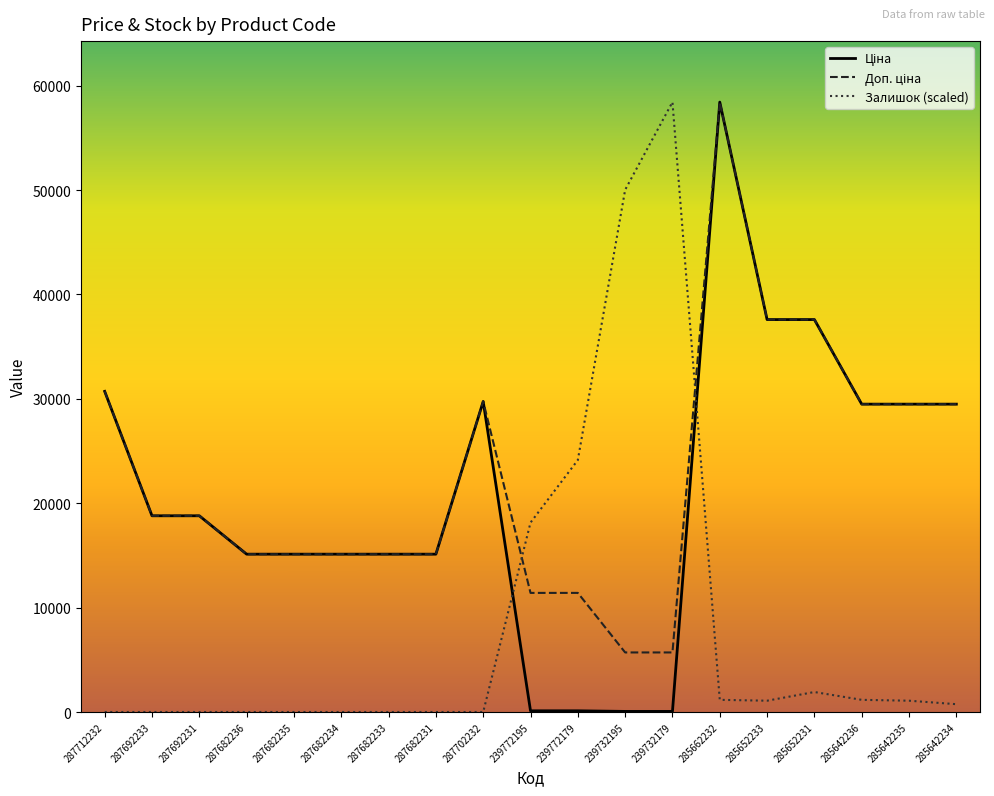

The Залишок (scaled) series shows 10896.3 at 239732195. True or false?

False